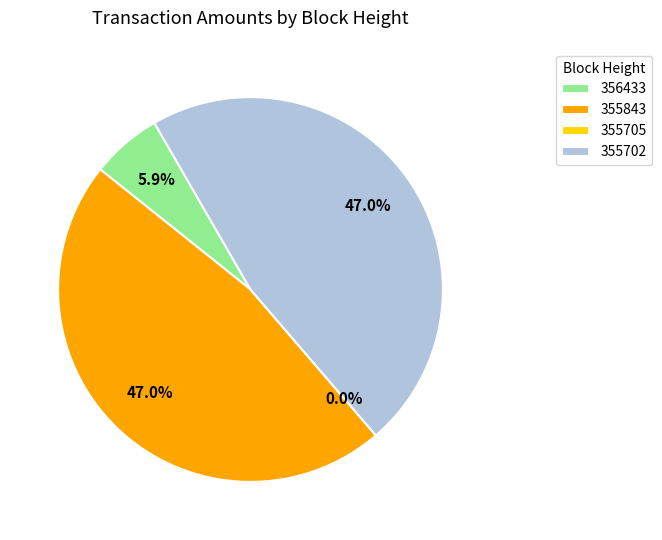

Count the number of slices in the pie.

4